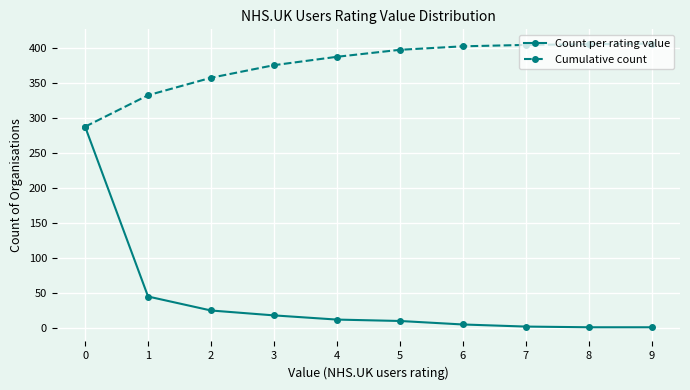

What is the difference between the second highest and minimum values in the Count per rating value series?

44